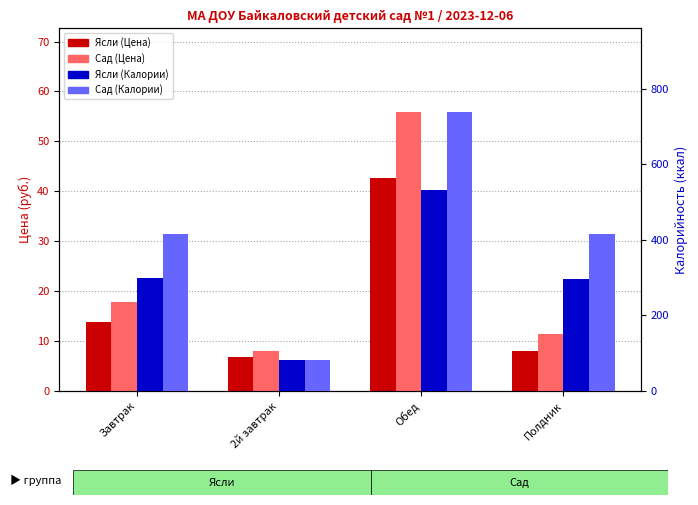

What are all the series names shown in the legend?

Ясли (Цена), Сад (Цена), Ясли (Калории), Сад (Калории)